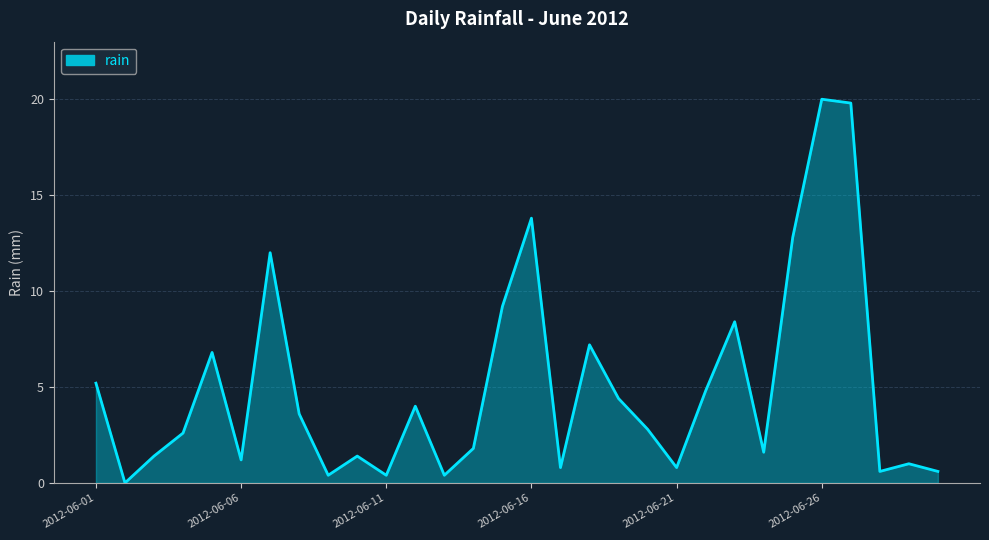

How many series are shown in this chart?

1